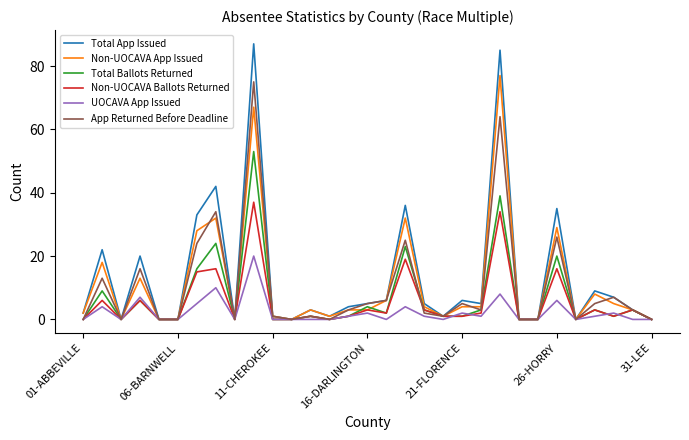

What is the highest value of the UOCAVA App Issued series?

20